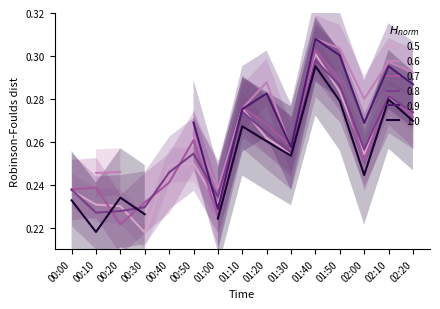

At which label is 0.5 closest to 0?

00:30